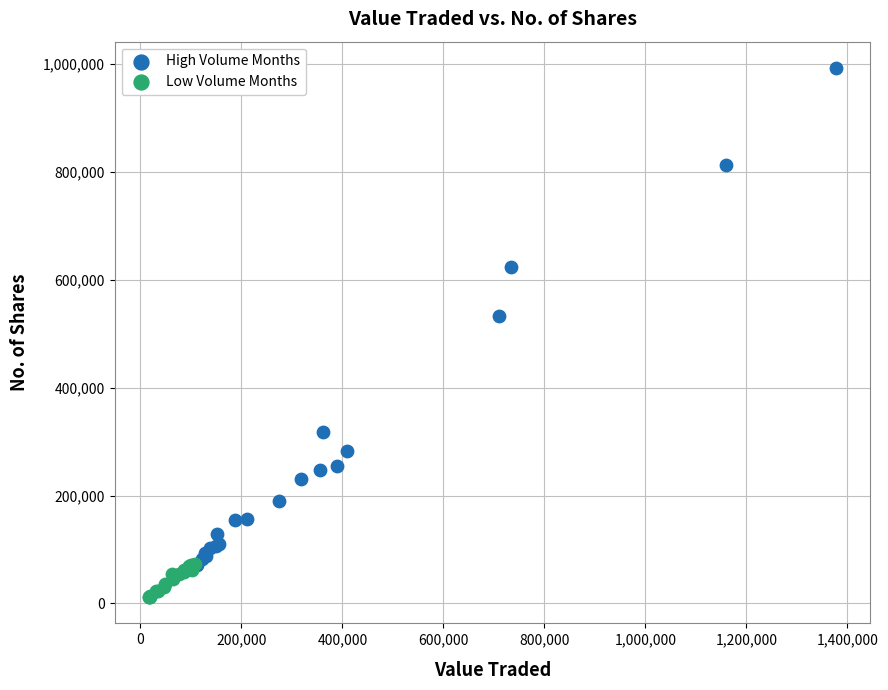

Which series has the widest spread of Y values?

High Volume Months